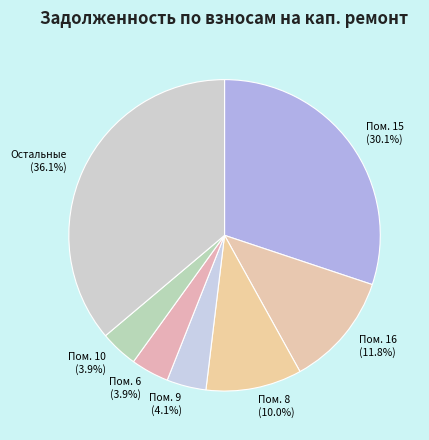

Which category has the biggest portion of the pie?

Остальные (36.1%)